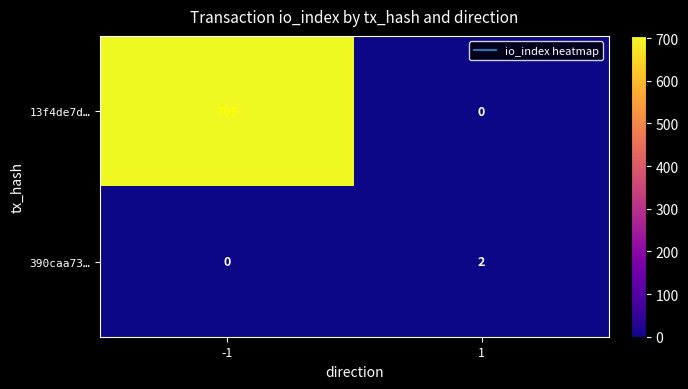

Count the number of data series in this chart.

2